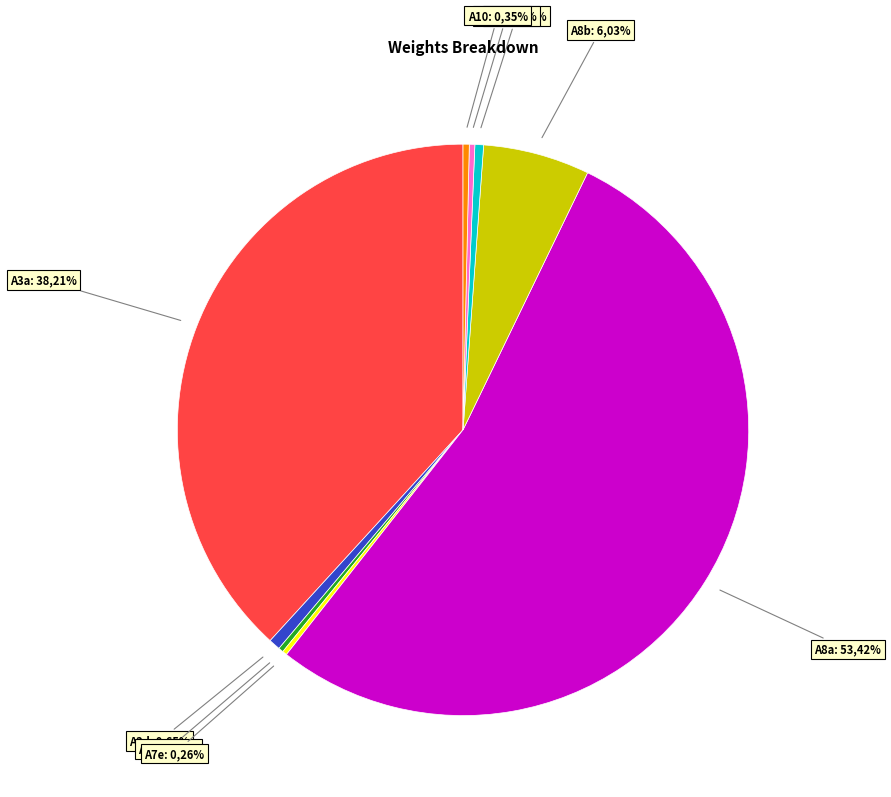

What is the total percentage of A8b and A7e?

6.3%